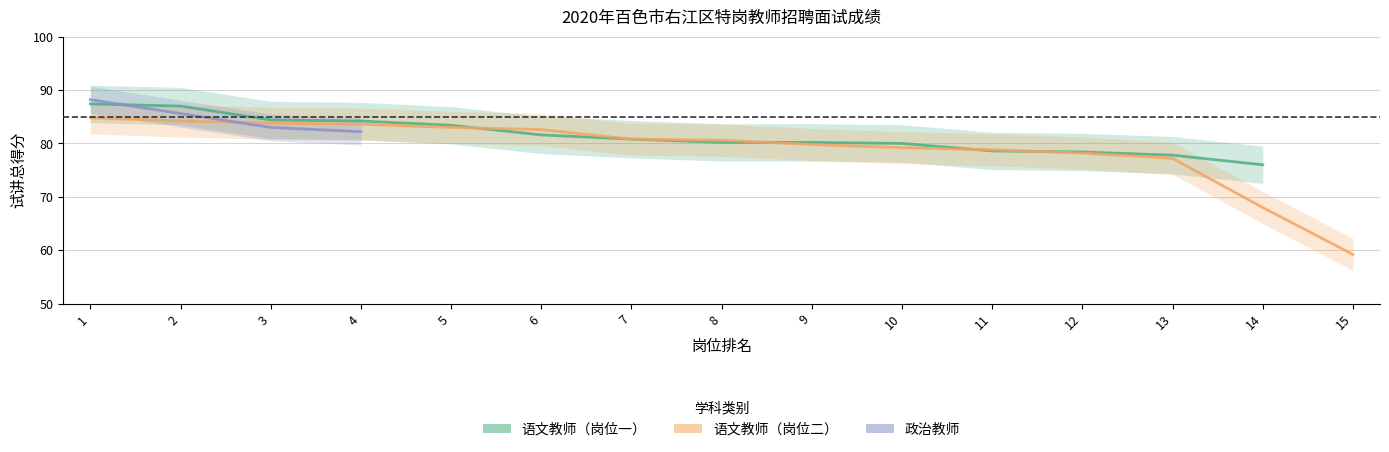

What is the value of the 语文教师（岗位一） point at the 12th from the left?

78.4